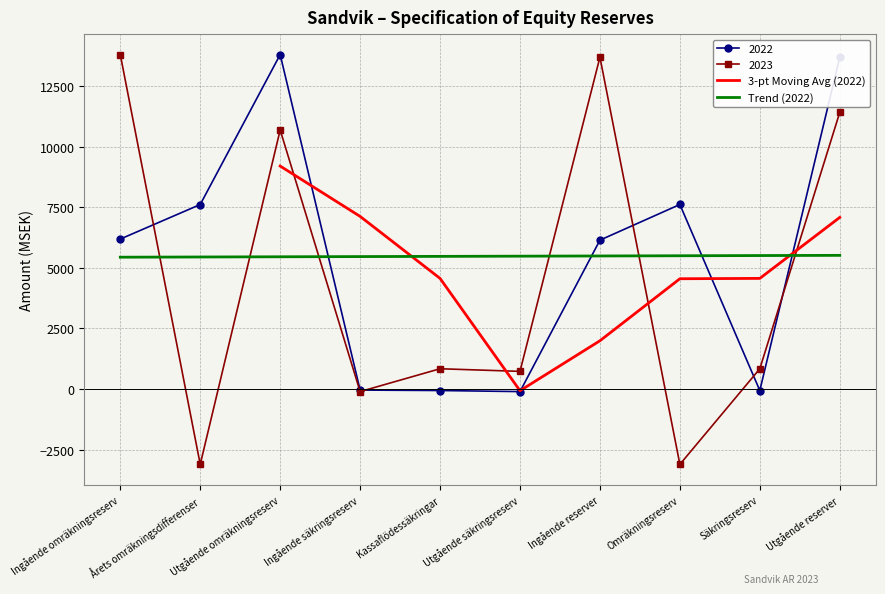

Which series has the largest range (max minus min)?

2023